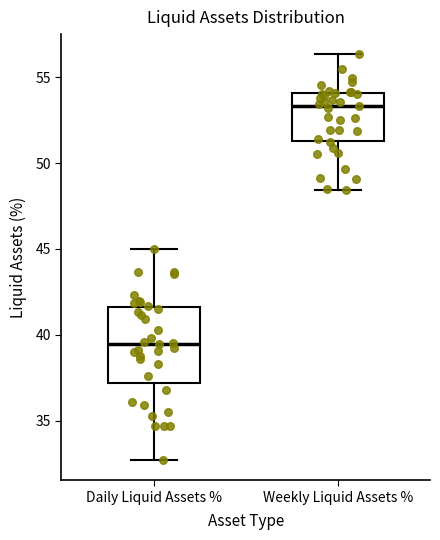

Comparing the boxes themselves (not the whiskers), which one is the tallest?

Daily Liquid Assets %